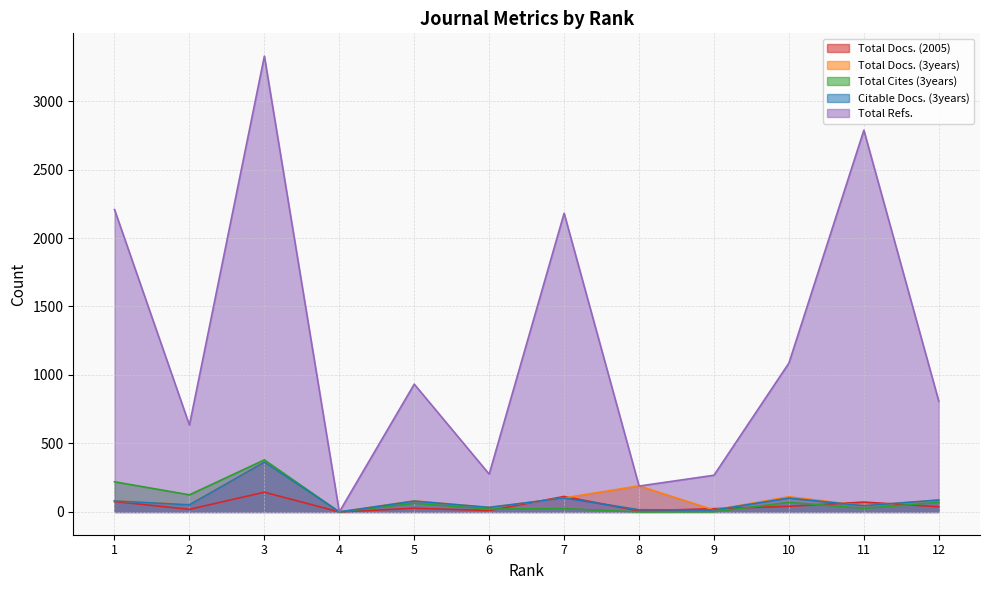

Which series has the largest range (max minus min)?

Total Refs.